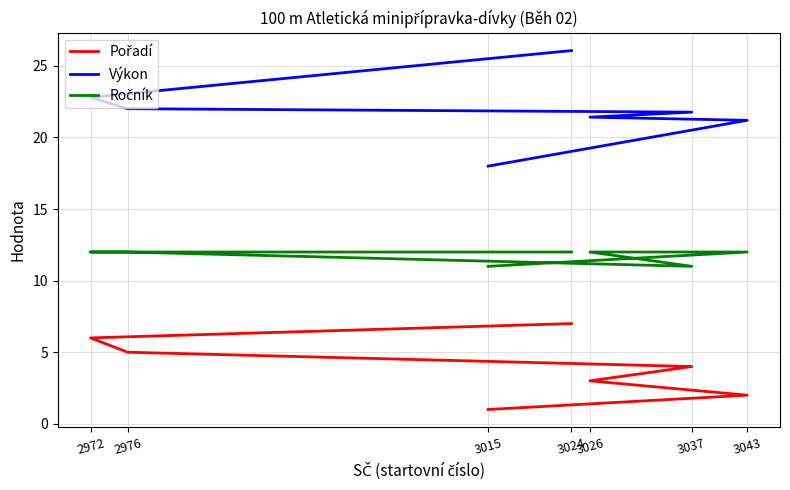

How many data points in Pořadí are less than 4?

3